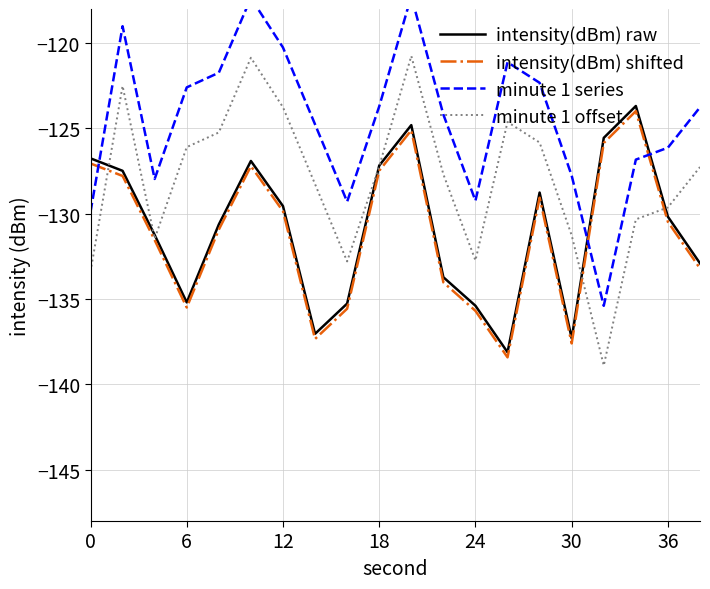

What is the maximum value for minute 1 offset?

-120.8